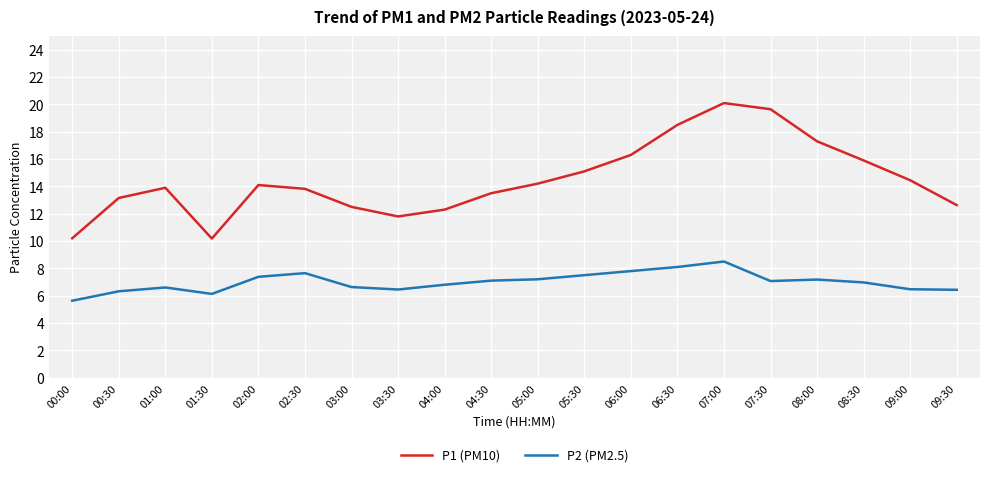

The P1 (PM10) series shows 18.5 at 06:30. True or false?

True